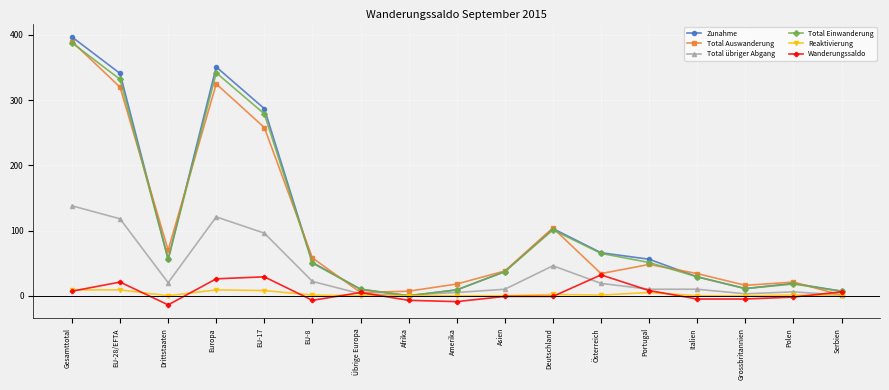

At which category does Zunahme reach its first local valley?

Drittstaaten